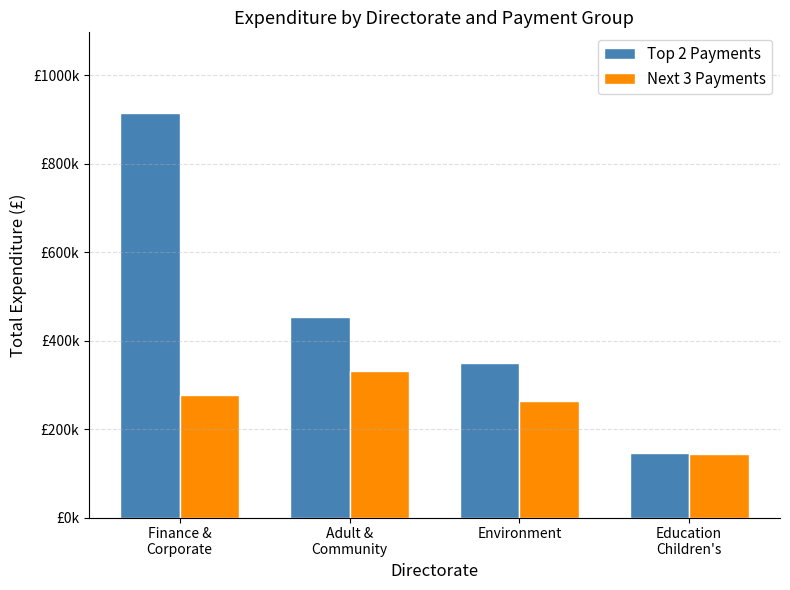

What is the total value across all series at Environment?

614482.7